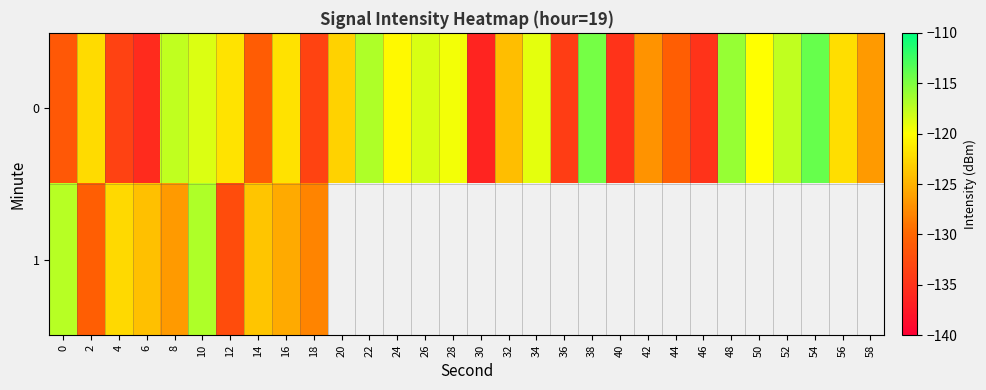

At 0, list the series in order from largest to smallest.

1, 0